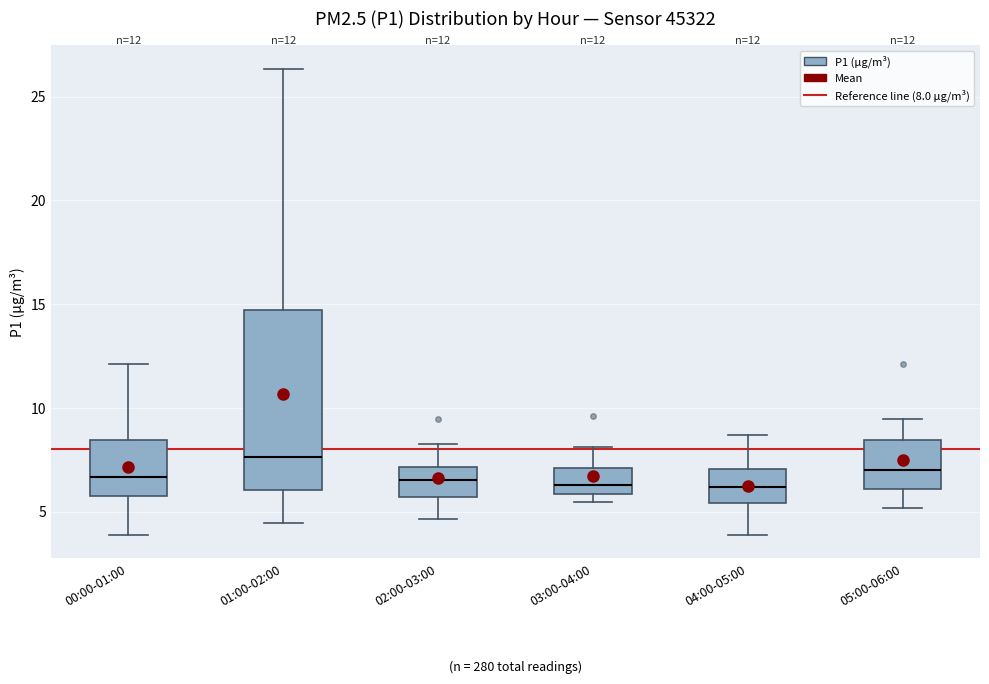

Which box is the tallest, from its lower edge to its upper edge?

01:00-02:00